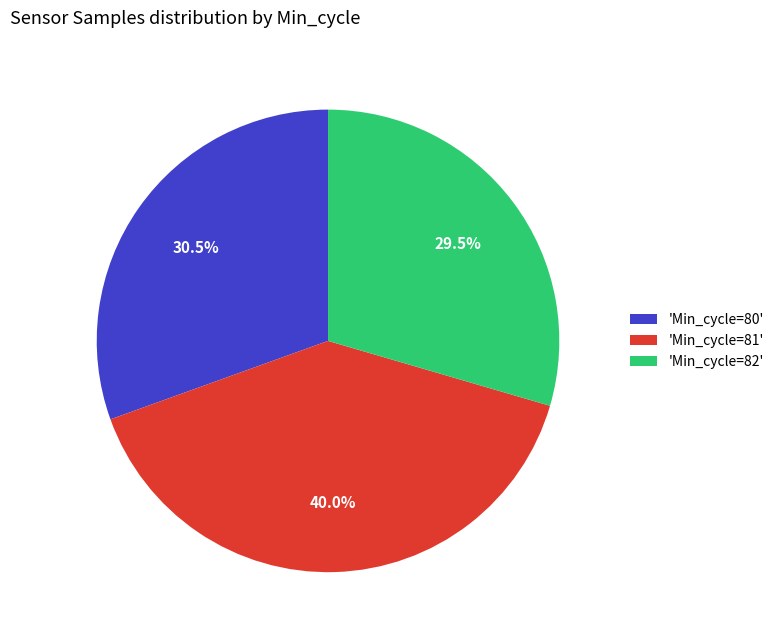

Between 'Min_cycle=82' and 'Min_cycle=81', which is larger?

'Min_cycle=81'